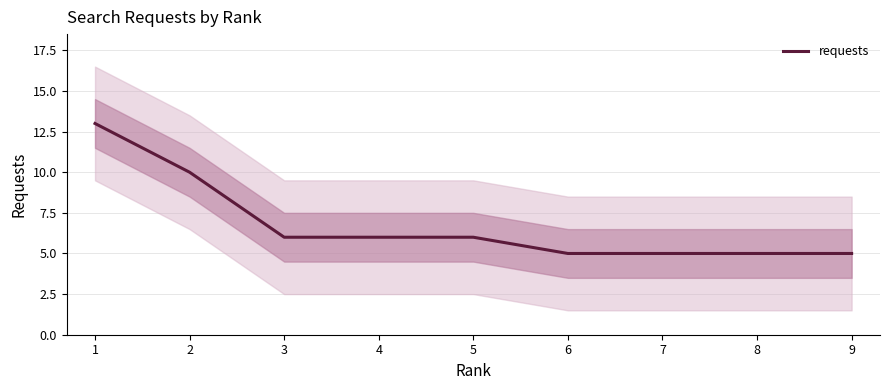

Which category has the highest value across all series?

1